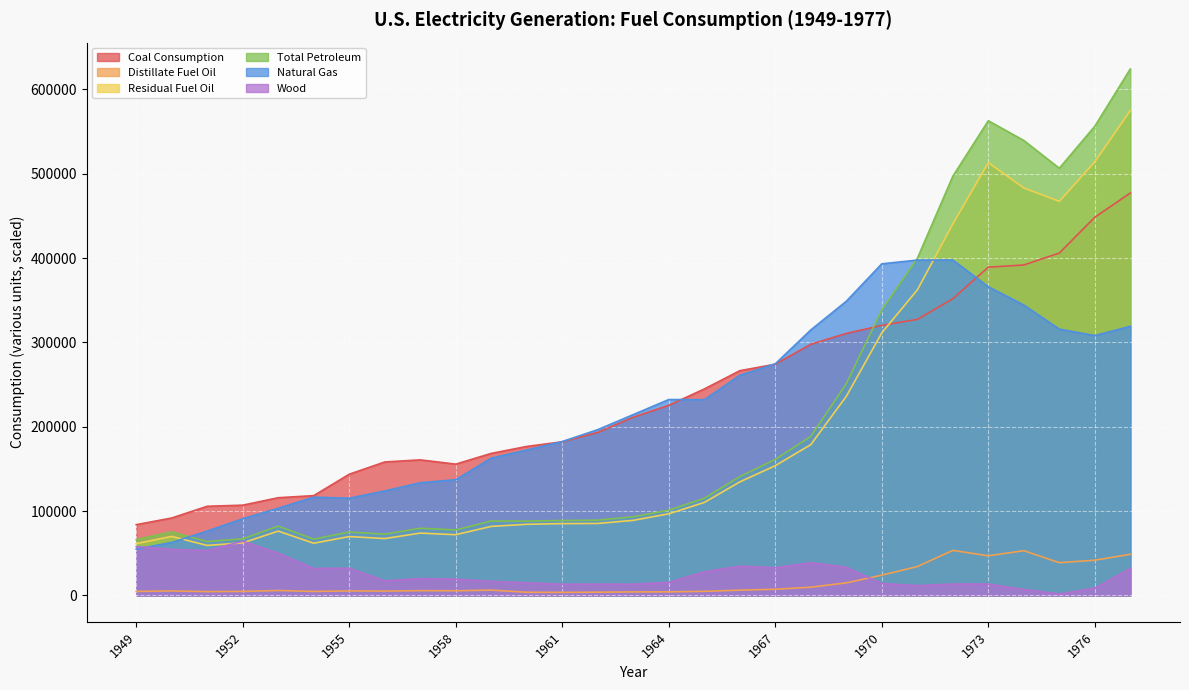

Reading left to right, what are all the values shown in this chart?

Coal Consumption: 83963.4	91870.8	105768.0	107071.2	115897.2	118384.7	143759.2	158279.0	160769.2	155724.2	168423.2	176685.4	182185.1	193315.9	211332.5	225425.5	244788.1	266476.8	274184.5	297779.1	310640.9	320181.7	327300.6	351767.8	389211.6	391810.8	405962.4	448371.0	477126.0
Distillate Fuel Oil: 4767.0	5423.0	4598.0	4833.0	5913.0	4799.0	5412.0	5228.0	5730.0	5584.0	6346.0	3823.8	3708.0	3909.8	4233.1	4310.2	4928.2	6310.5	7392.6	9830.1	14961.3	24123.2	34283.4	53464.5	47058.1	53127.7	38906.9	41843.5	48836.6
Residual Fuel Oil: 61534.0	69998.0	59347.0	62385.0	76325.0	61946.0	69862.0	67483.0	73963.0	72083.0	81917.0	84371.2	85204.1	85384.2	89080.5	96830.7	110274.4	134638.3	153885.6	178811.7	236065.7	311380.6	362187.1	440294.2	513189.7	483145.8	467221.5	514076.7	574868.6
Total Petroleum: 66301.0	75421.0	63945.0	67218.0	82238.0	66745.0	75274.0	72711.0	79693.0	77667.0	88263.0	88195.0	88912.2	89294.0	93313.6	101141.0	115202.6	140948.9	161278.2	188641.9	251026.9	338685.9	399496.4	496895.1	562781.4	539398.6	506479.2	556260.5	624192.8
Natural Gas: 55012.1	62891.9	76389.8	91011.7	103427.2	116549.8	115328.0	123931.1	133614.1	137285.3	162850.9	172476.2	182511.7	196597.4	214447.3	232289.6	232110.1	260994.9	274635.2	314790.9	348764.2	393186.0	397601.8	397691.3	366017.2	344342.8	315766.9	308086.8	319120.0
Wood: 58030.0	54660.0	53310.0	64350.0	50190.0	32090.0	32340.0	17380.0	20080.0	19400.0	16770.0	15080.0	13390.0	13490.0	13410.0	15490.0	28100.0	34780.0	32930.0	39000.0	33420.0	14270.0	11670.0	13580.0	13550.0	7160.0	1830.0	8750.0	32100.0